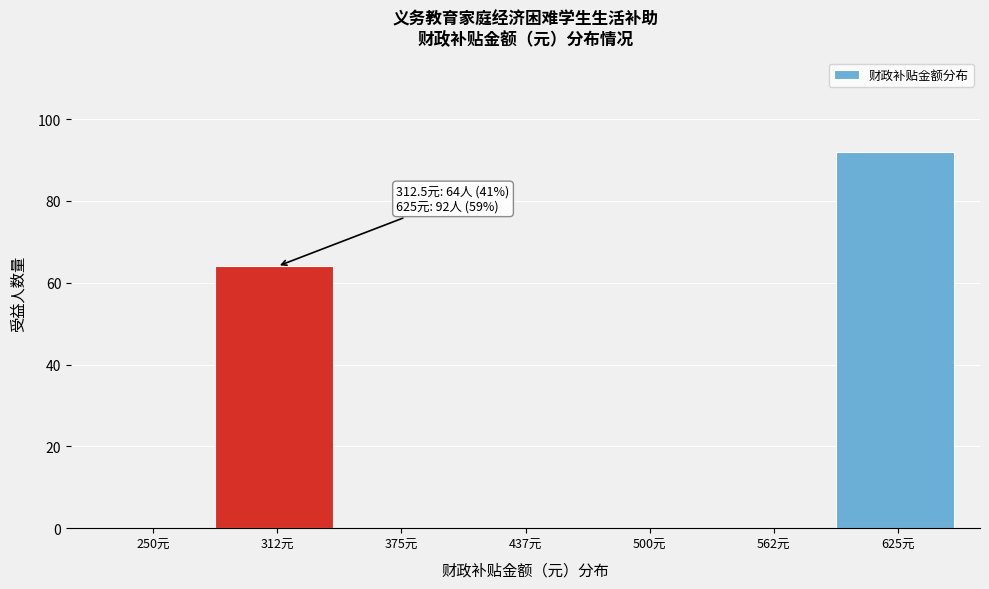

Reading left to right, what are all the values shown in this chart?

250元=0	312元=64	375元=0	437元=0	500元=0	562元=0	625元=92